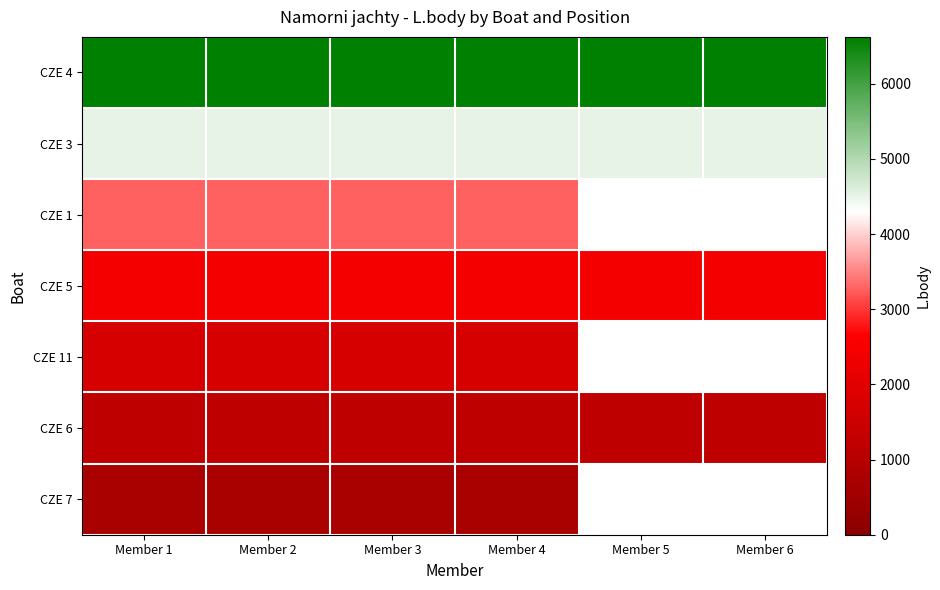

Where is CZE 11 nearest to the value 1730?

Member 1